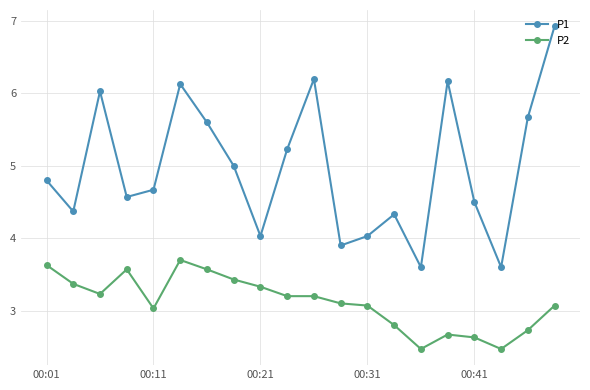

List the series in order of their peak value, lowest first.

P2, P1